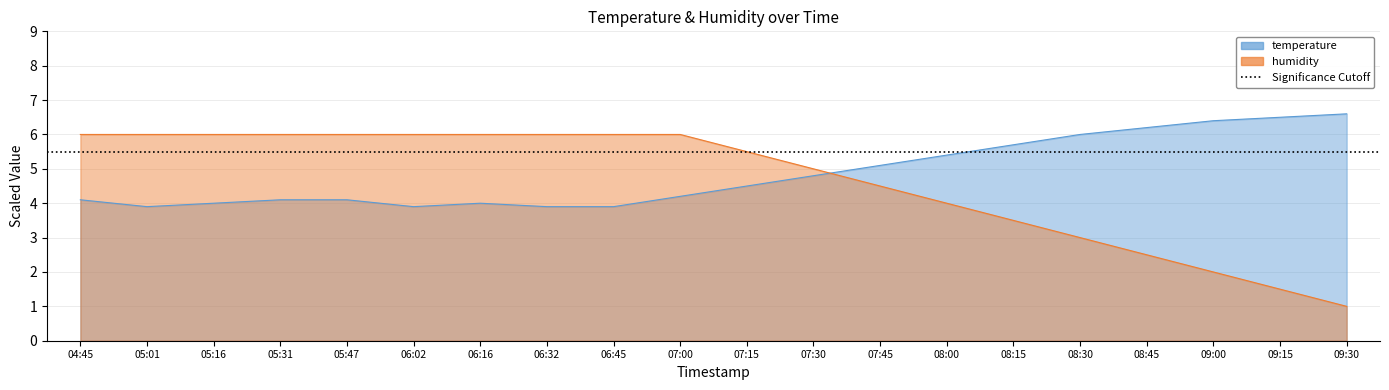

Is it true that humidity equals 1.5 at 09:15?

True